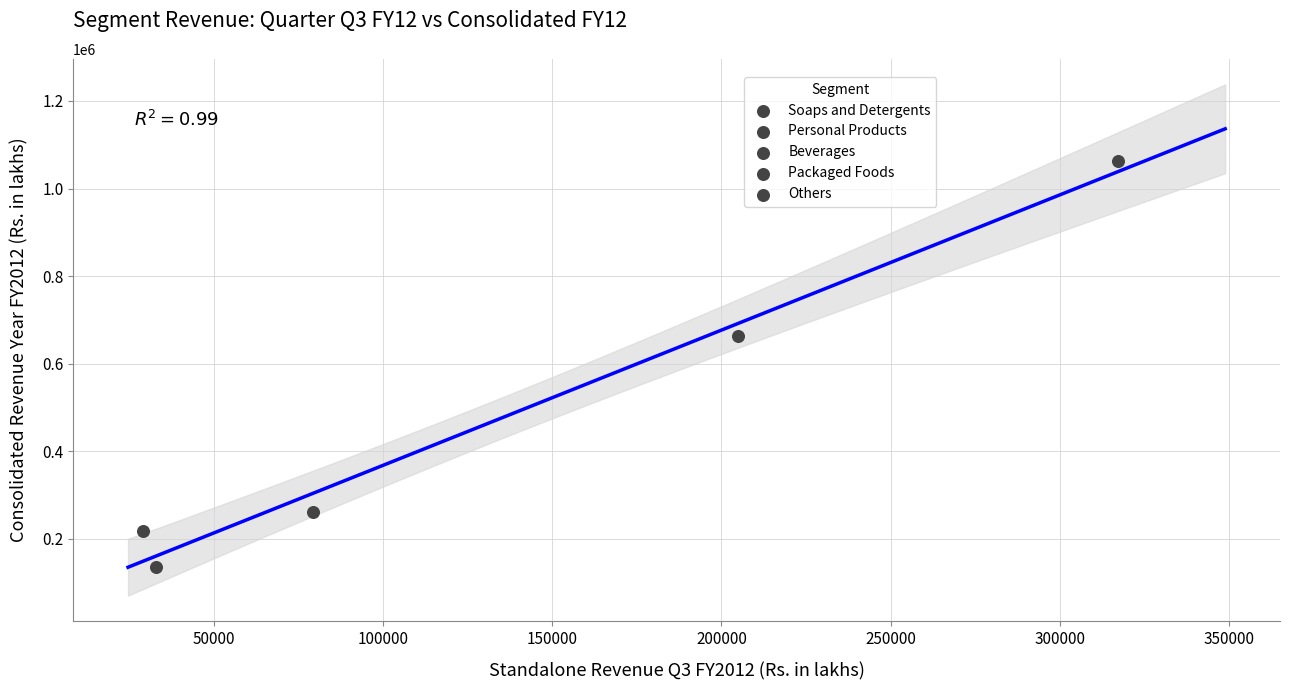

What is the average Y value?

468466